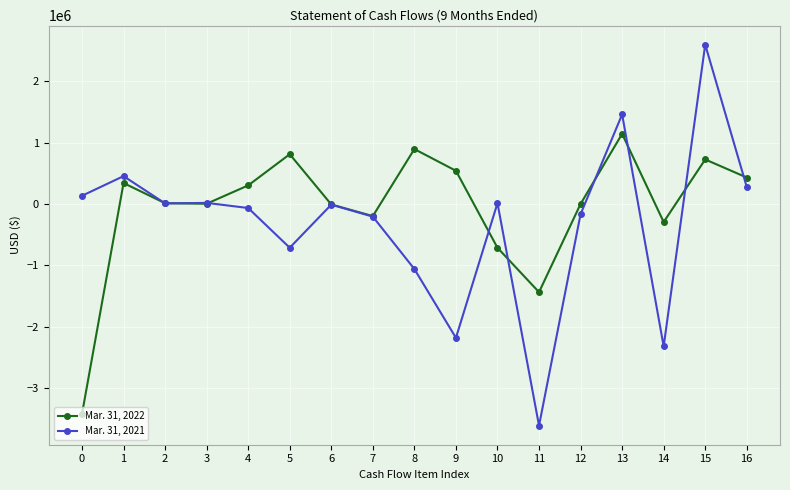

What is the spread (max minus min) of values at 5?

1525720